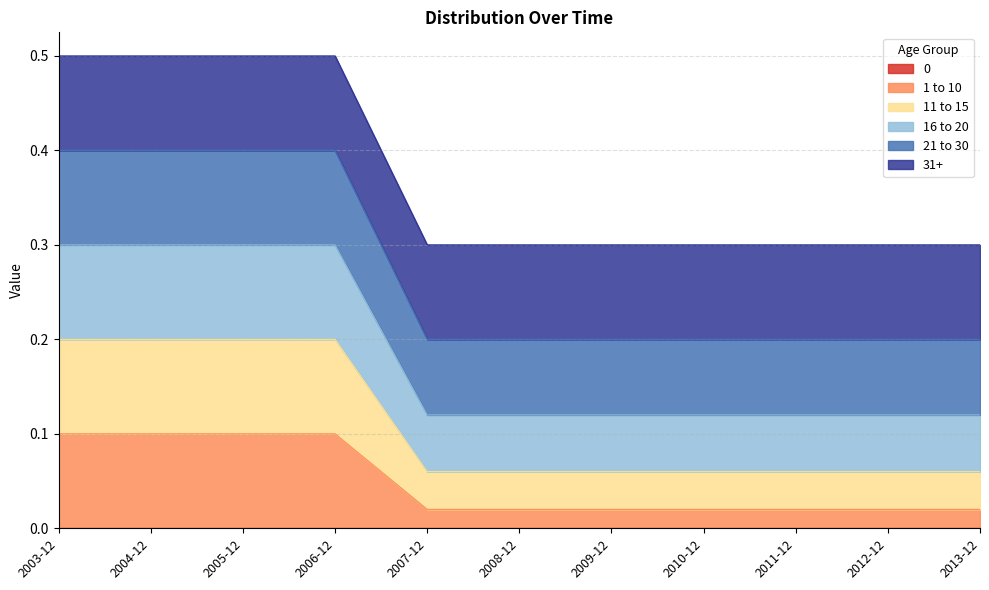

Which category has the lowest value in the 21 to 30 series?

2007-12